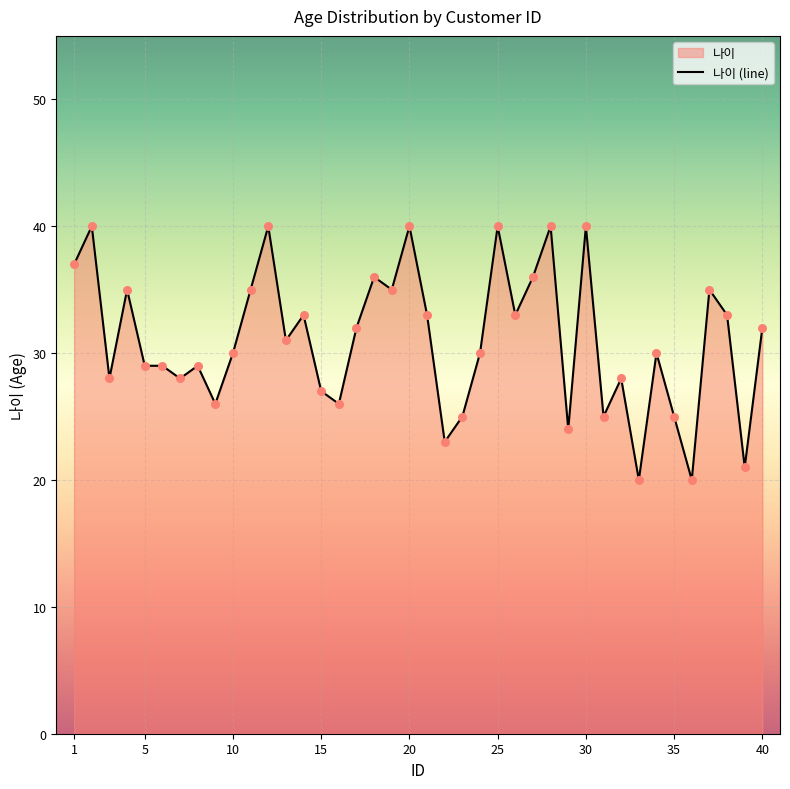

Is it true that the value at 1 is 37?

True